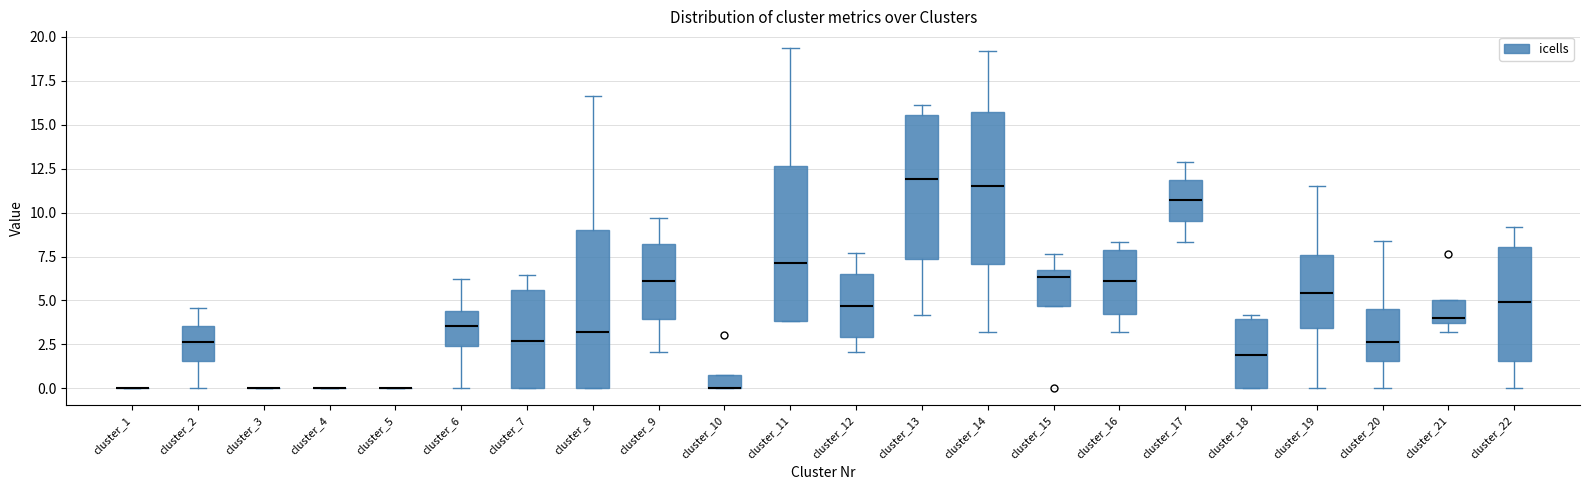

Reading left to right, read every box against the y-axis: the position of its median line, the range the box covers, and the ends of its whiskers. The values are not printed on the chart, so give them approximately, as read against the axis.

cluster_1: box collapsed to a line at 0.0, whiskers 0.0 to 0.0
cluster_2: median 2.5, box 1.5 to 3.5, whiskers 0.0 to 4.5
cluster_3: box collapsed to a line at 0.0, whiskers 0.0 to 0.0
cluster_4: box collapsed to a line at 0.0, whiskers 0.0 to 0.0
cluster_5: box collapsed to a line at 0.0, whiskers 0.0 to 0.0
cluster_6: median 3.5, box 2.5 to 4.5, whiskers 0.0 to 6.5
cluster_7: median 2.5, box 0.0 to 5.5, whiskers 0.0 to 6.5
cluster_8: median 3.0, box 0.0 to 9.0, whiskers 0.0 to 16.5
cluster_9: median 6.0, box 4.0 to 8.0, whiskers 2.0 to 9.5
cluster_10: median 0.0 (drawn on the box's lower edge), box 0.0 to 1.0, whiskers 0.0 to 1.0
cluster_11: median 7.0, box 4.0 to 12.5, whiskers 4.0 to 19.5
cluster_12: median 4.5, box 3.0 to 6.5, whiskers 2.0 to 7.5
cluster_13: median 12.0, box 7.5 to 15.5, whiskers 4.0 to 16.0
cluster_14: median 11.5, box 7.0 to 15.5, whiskers 3.0 to 19.0
cluster_15: median 6.5 (just below the box's upper edge), box 4.5 to 6.5, whiskers 4.5 to 7.5
cluster_16: median 6.0, box 4.0 to 8.0, whiskers 3.0 to 8.5
cluster_17: median 10.5, box 9.5 to 12.0, whiskers 8.5 to 13.0
cluster_18: median 2.0, box 0.0 to 4.0, whiskers 0.0 to 4.0 (just above the box's upper edge)
cluster_19: median 5.5, box 3.5 to 7.5, whiskers 0.0 to 11.5
cluster_20: median 2.5, box 1.5 to 4.5, whiskers 0.0 to 8.5
cluster_21: median 4.0, box 3.5 to 5.0, whiskers 3.0 to 5.0
cluster_22: median 5.0, box 1.5 to 8.0, whiskers 0.0 to 9.0